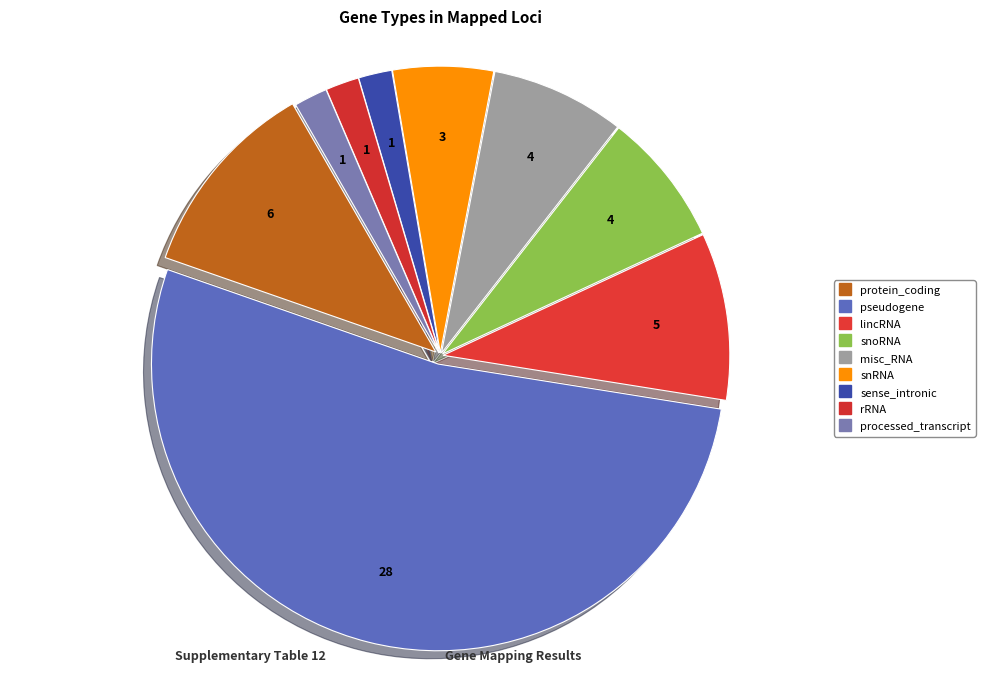

Count the number of slices in the pie.

9